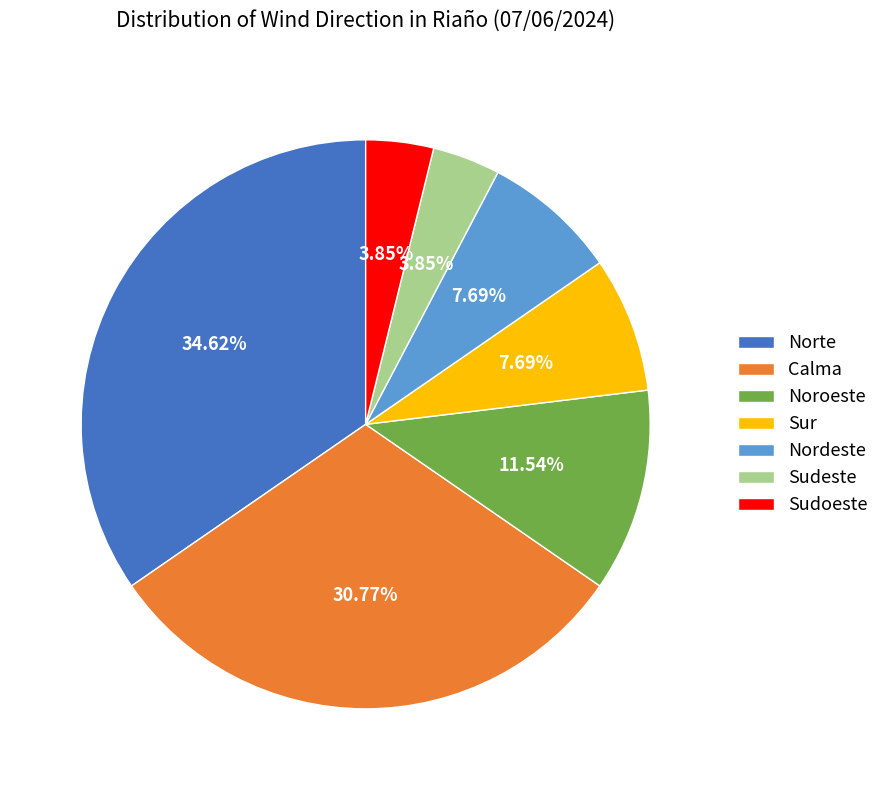

To the nearest percent, what percentage of the pie is Sudeste?

4%